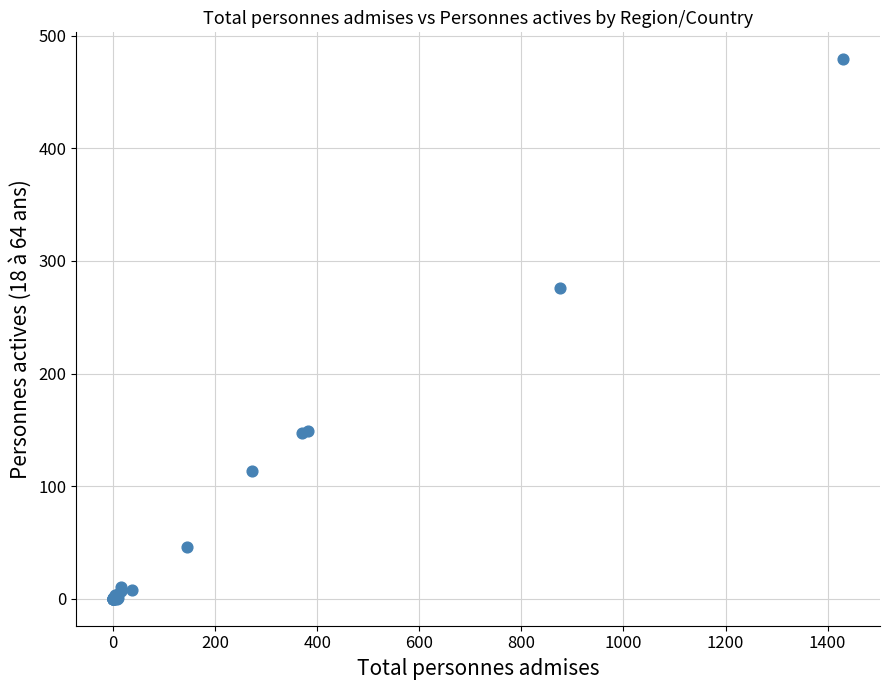

What Y value in the scatter plot is closest to 239?

276